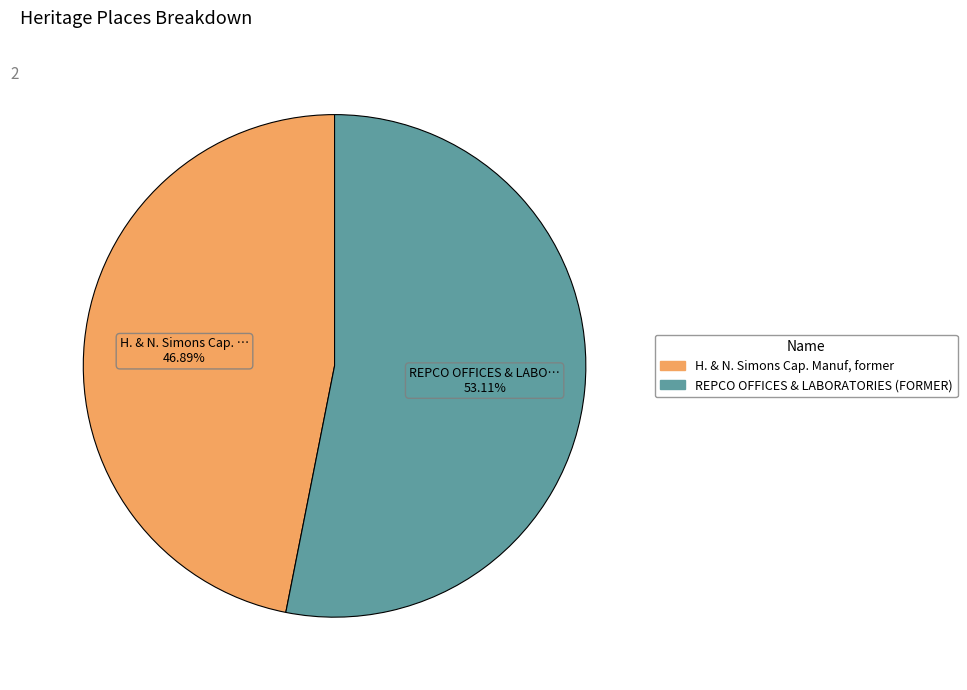

Which slice is the smallest?

H. & N. Simons Cap. Manuf, former